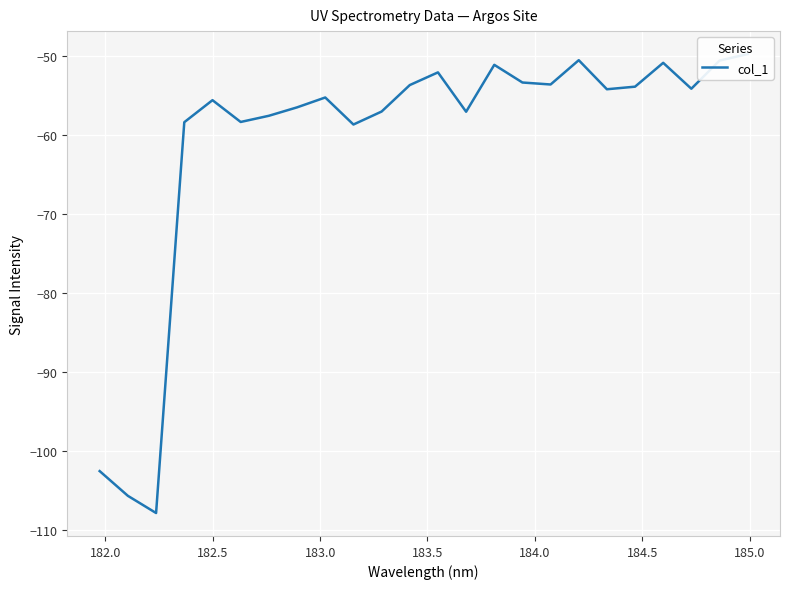

What is the difference between the maximum and second lowest values?

55.9